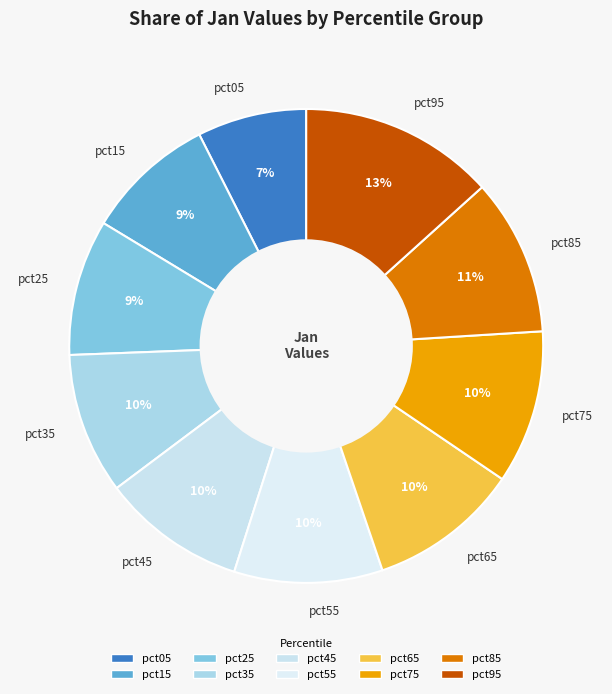

To the nearest percent, what is the average slice percentage?

10%